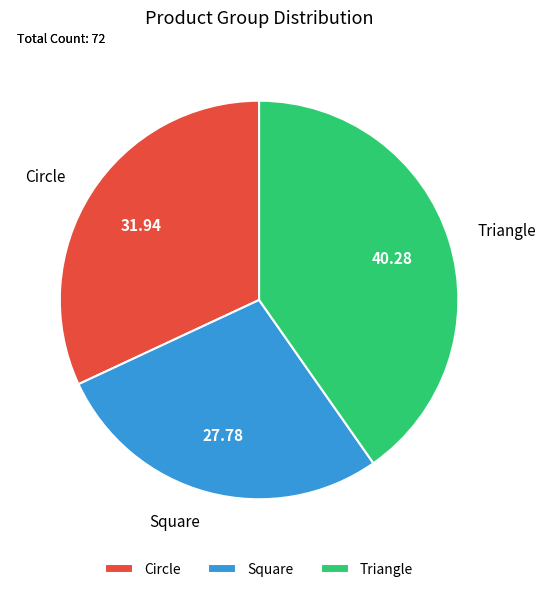

Which has a higher value, Circle or Triangle?

Triangle